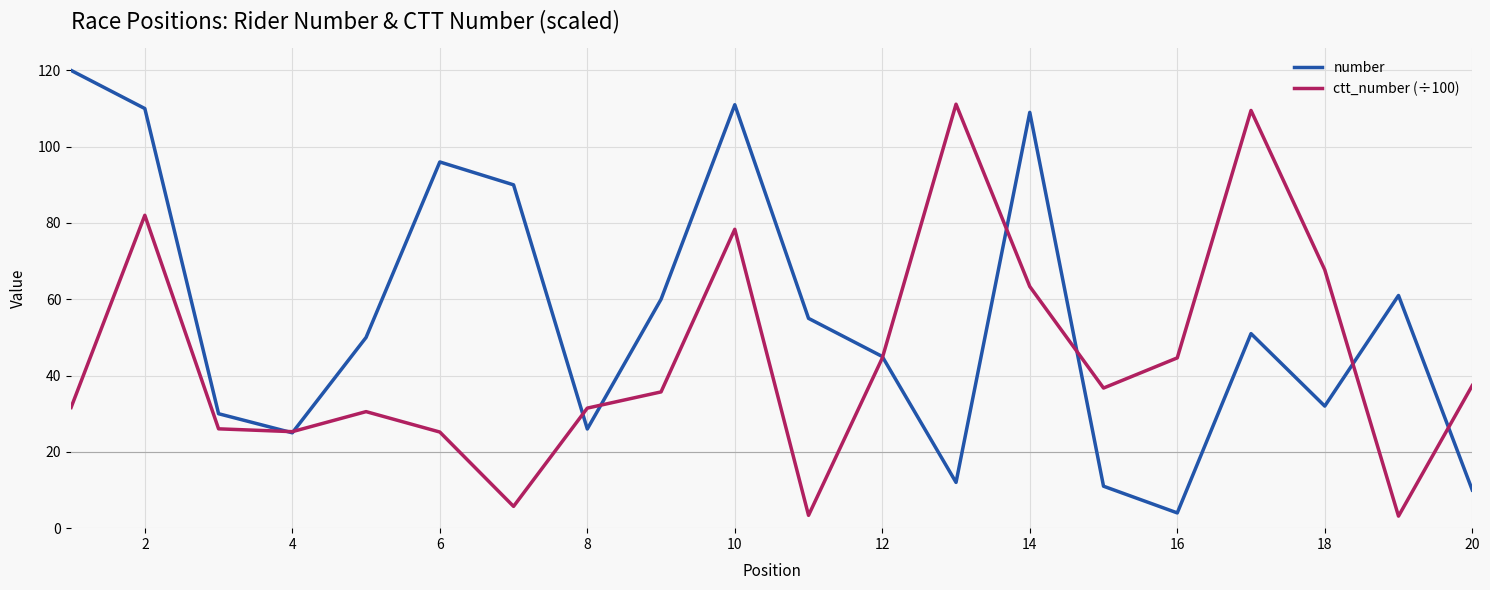

What is the maximum value shown in the chart?

120.0